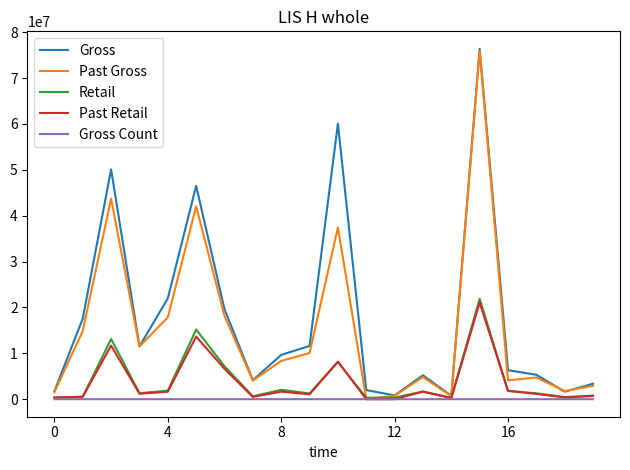

What is the maximum value shown in the chart?

76364498.6